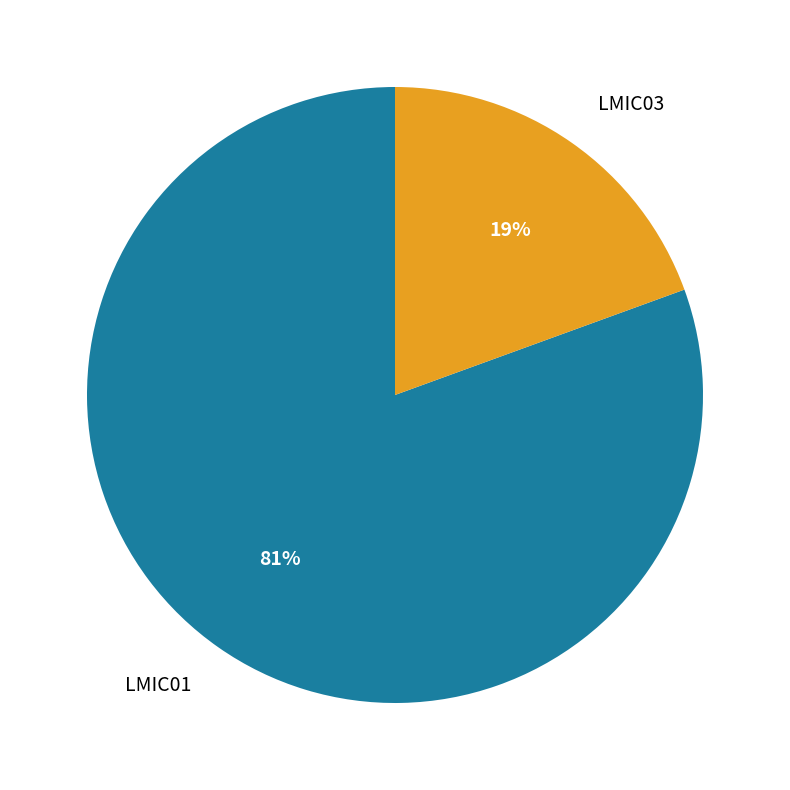

What is the smallest slice in the pie chart?

LMIC03